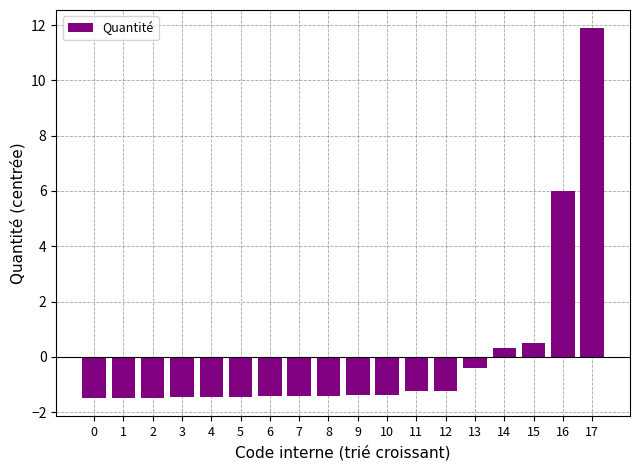

Which category has the highest value across all series?

17